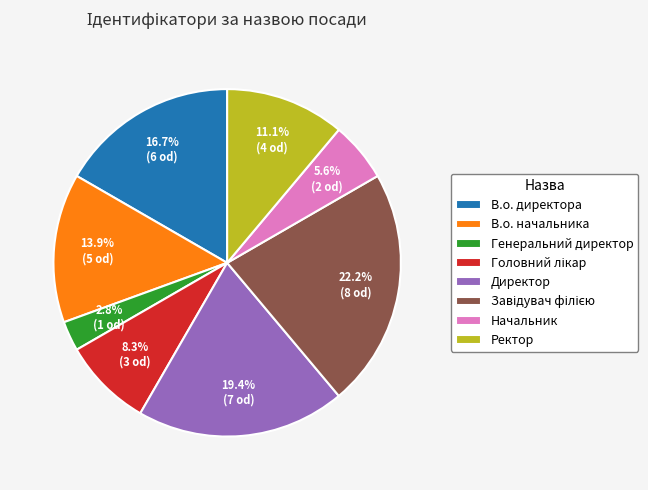

How much of the chart is everything except В.о. начальника?

86.1%